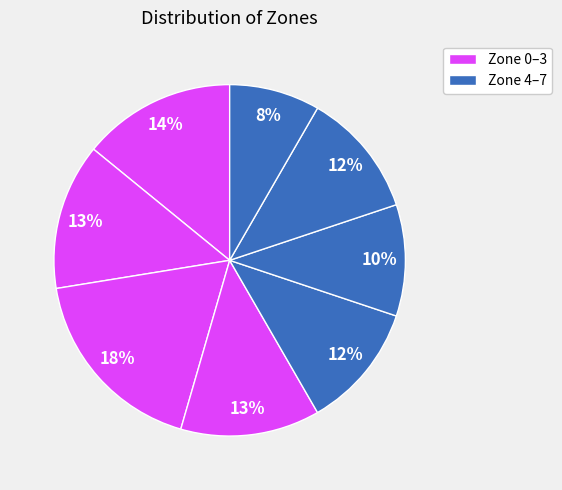

What is the smallest slice in the pie chart?

Zone 7